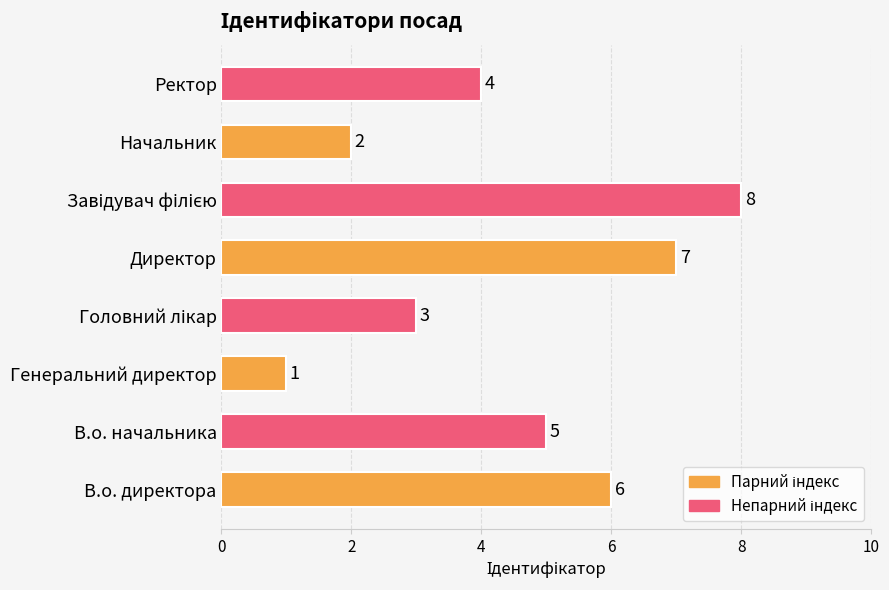

Between Ректор and В.о. директора, which is larger?

В.о. директора